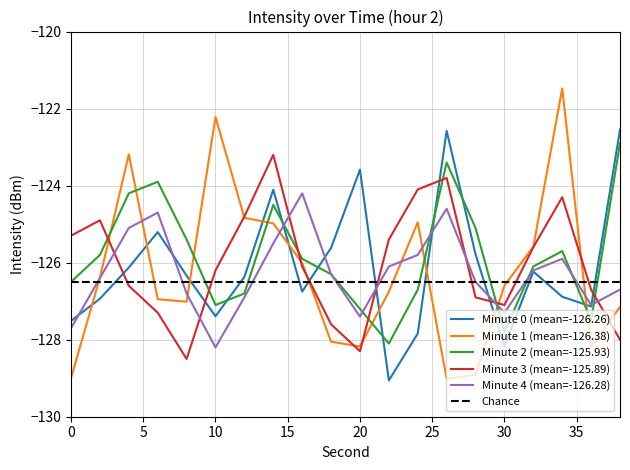

Which series has the largest range (max minus min)?

Minute 1 (mean=-126.38)